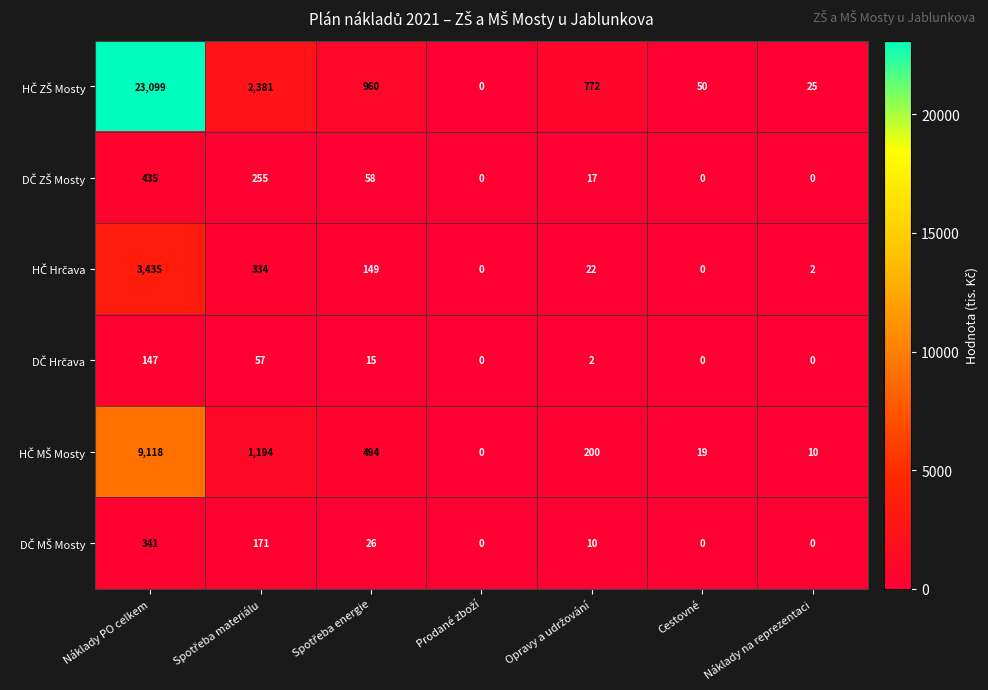

What is the difference between the highest and lowest values at Náklady PO celkem?

22952